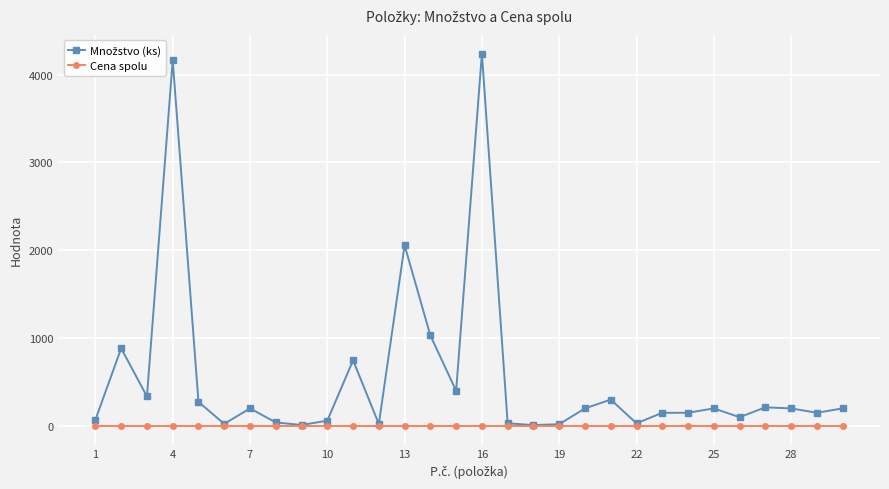

Does the chart have visible grid lines?

Yes